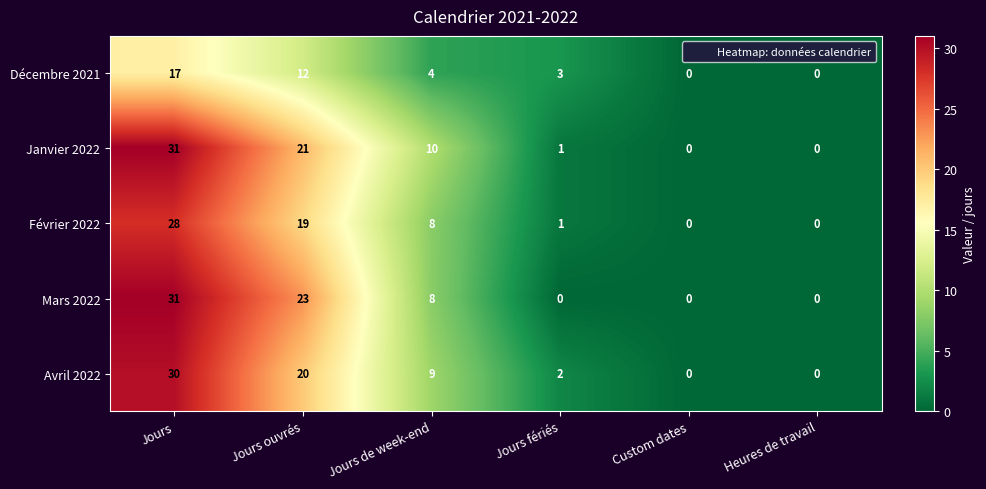

Rank the series at Jours ouvrés from lowest to highest value.

Décembre 2021, Février 2022, Avril 2022, Janvier 2022, Mars 2022